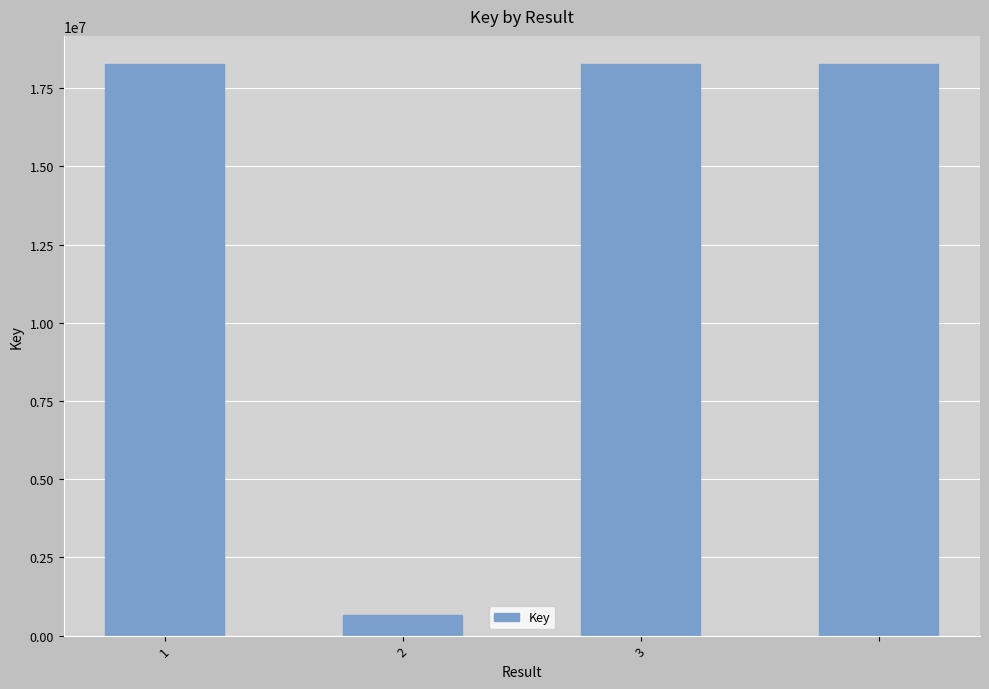

What is the sum of all values?

55432837